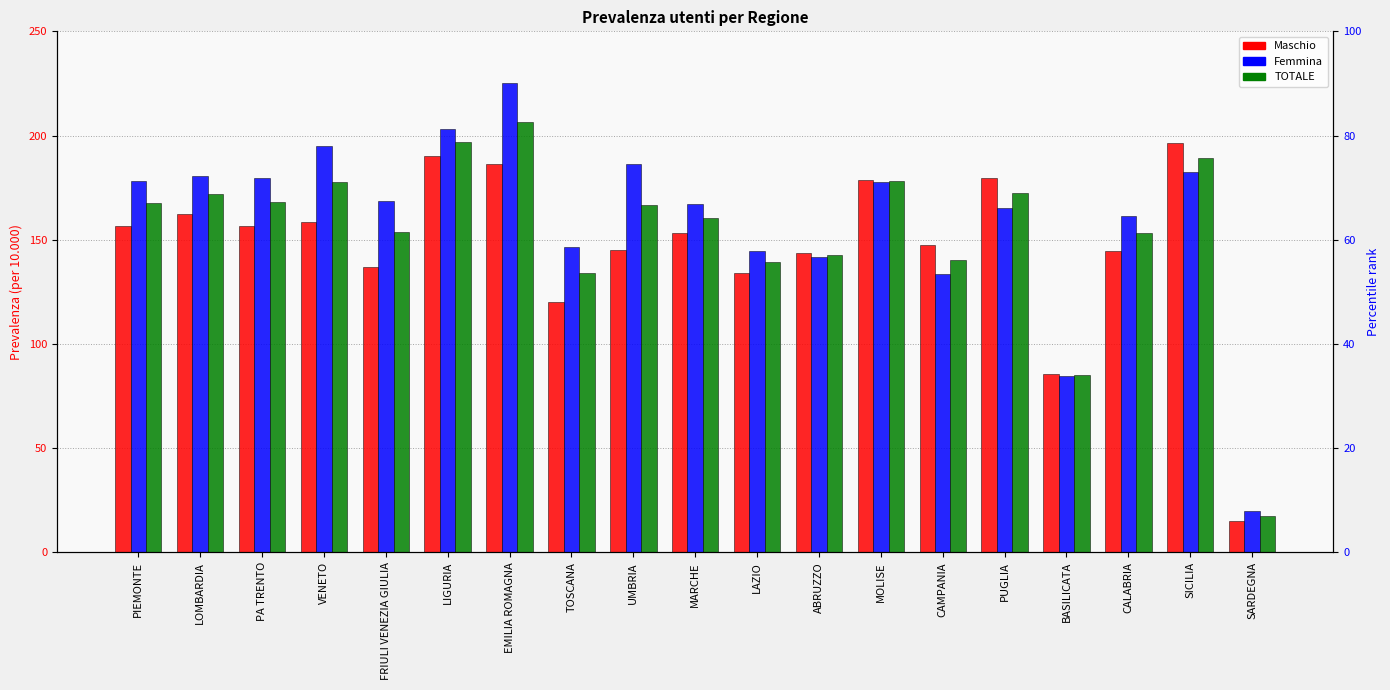

What is the minimum value shown in the chart?

15.1